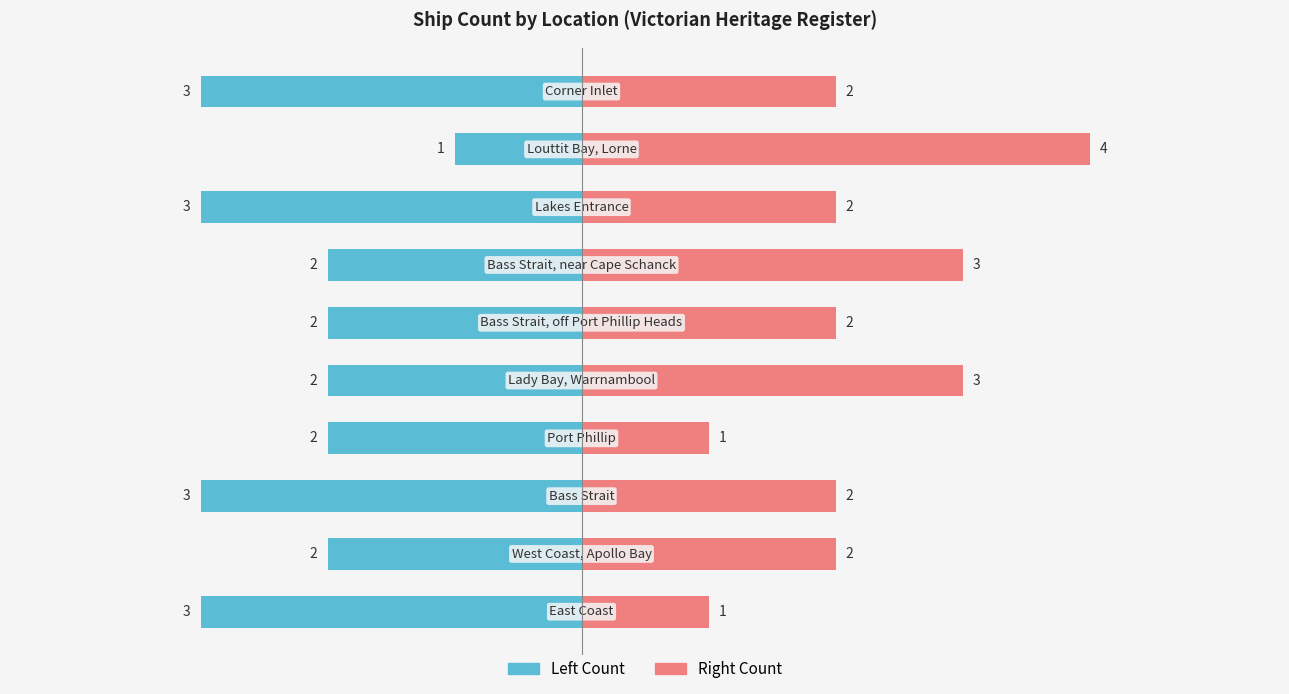

What is the difference between the maximum and second lowest values in the Right Count series?

3